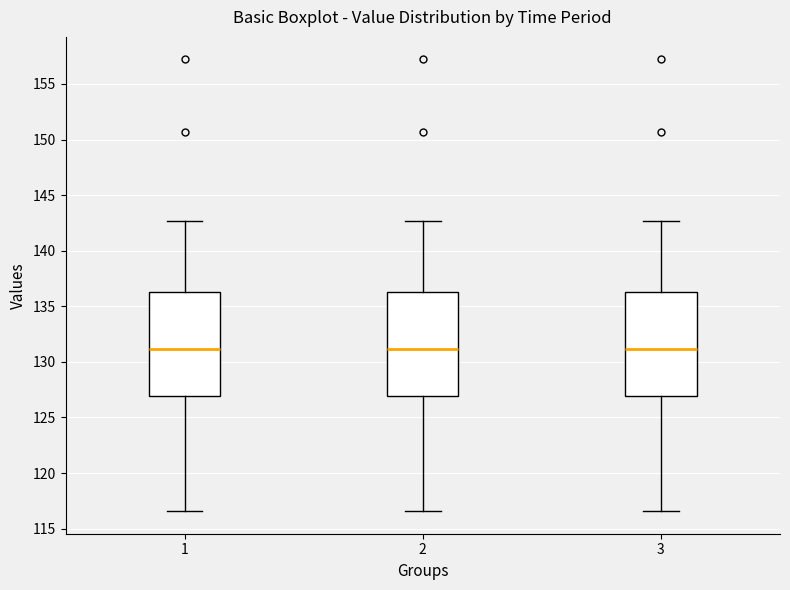

Reading left to right, transcribe this box plot: for each box, give where its median line is, the range the box spans, and where its two whiskers end, as read against the y-axis. The values are not printed on the chart, so give them approximately, as read against the axis.

1: median 131.0, box 127.0 to 136.5, whiskers 116.5 to 142.5
2: median 131.0, box 127.0 to 136.5, whiskers 116.5 to 142.5
3: median 131.0, box 127.0 to 136.5, whiskers 116.5 to 142.5